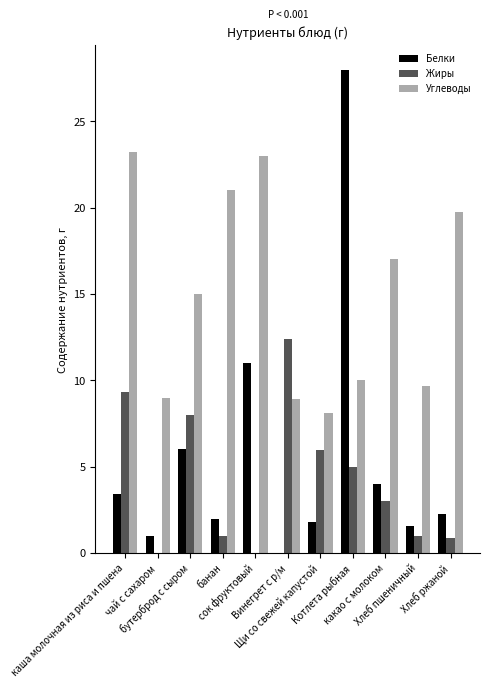

Which series has the largest total across all categories?

Углеводы